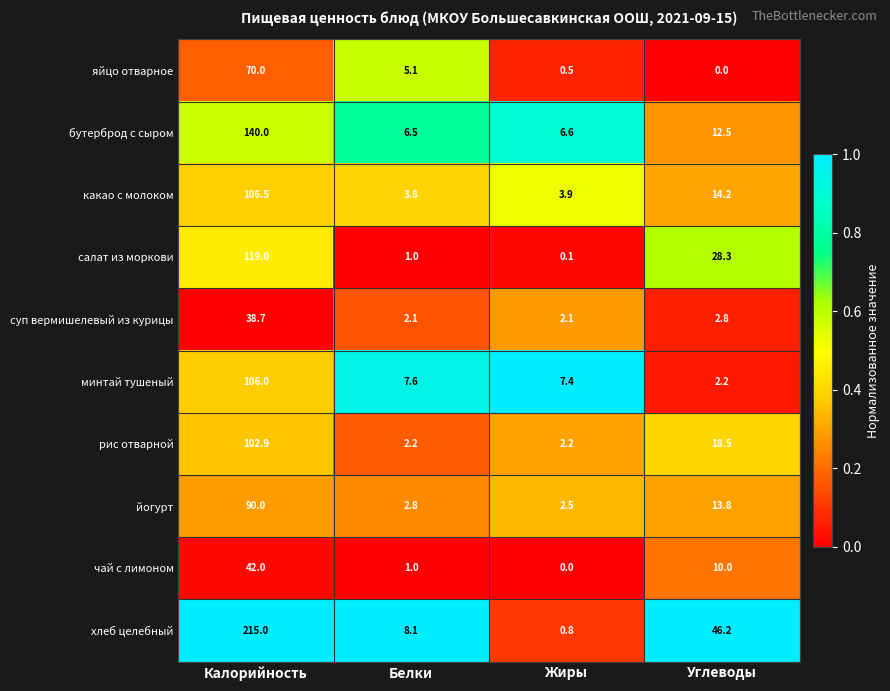

At Жиры, list the series in order from smallest to largest.

чай с лимоном, салат из моркови, яйцо отварное, хлеб целебный, суп вермишелевый из курицы, рис отварной, йогурт, какао с молоком, бутерброд с сыром, минтай тушеный